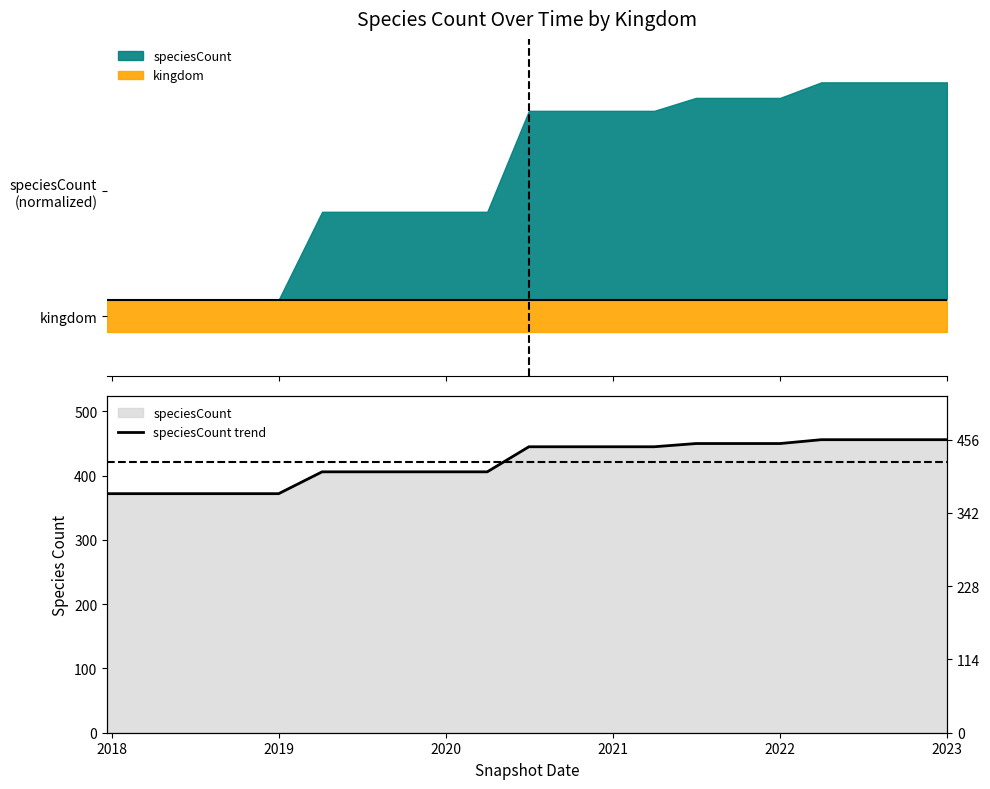

What is the difference between the maximum and minimum values?

84